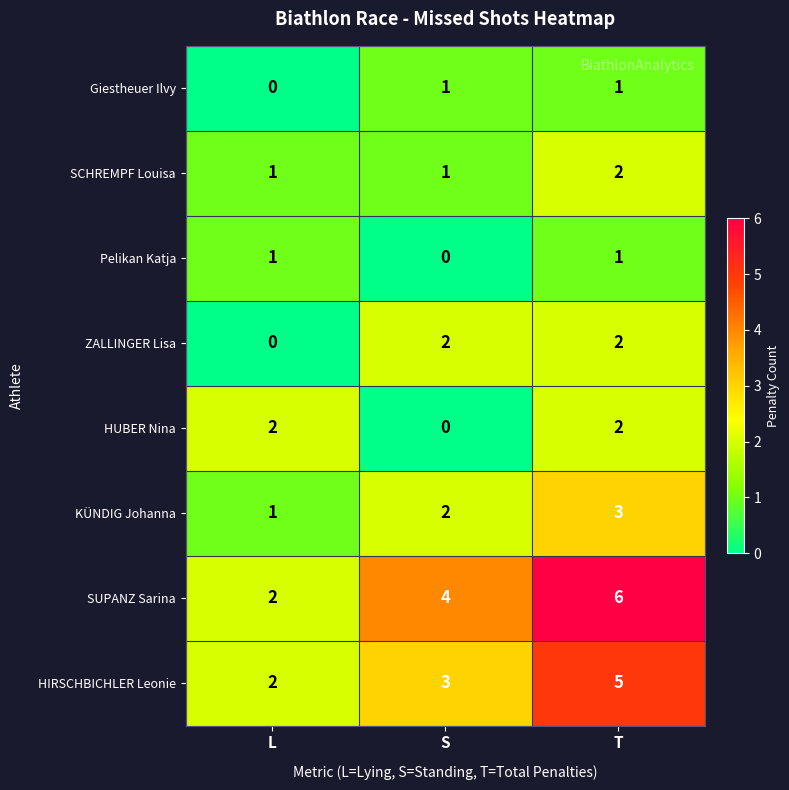

Reading left to right, extract all data points from this chart.

Giestheuer Ilvy: 0	1	1
SCHREMPF Louisa: 1	1	2
Pelikan Katja: 1	0	1
ZALLINGER Lisa: 0	2	2
HUBER Nina: 2	0	2
KÜNDIG Johanna: 1	2	3
SUPANZ Sarina: 2	4	6
HIRSCHBICHLER Leonie: 2	3	5